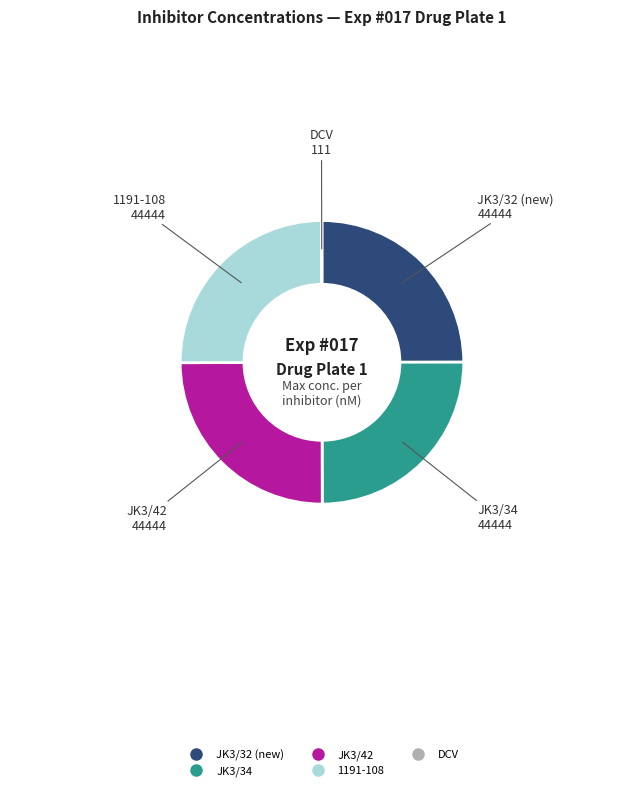

Is there a majority slice in this chart?

No